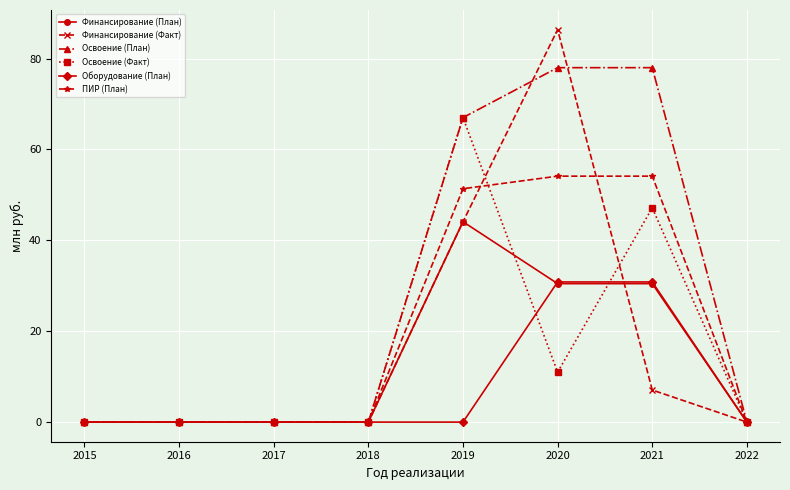

Is it true that Освоение (План) equals 29.9 at 2017?

False